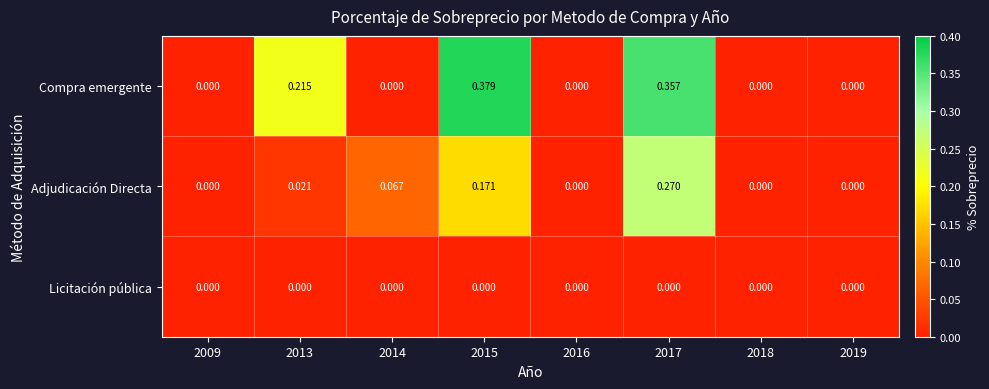

Rank the series by their maximum value, from lowest to highest.

Licitación pública, Adjudicación Directa, Compra emergente